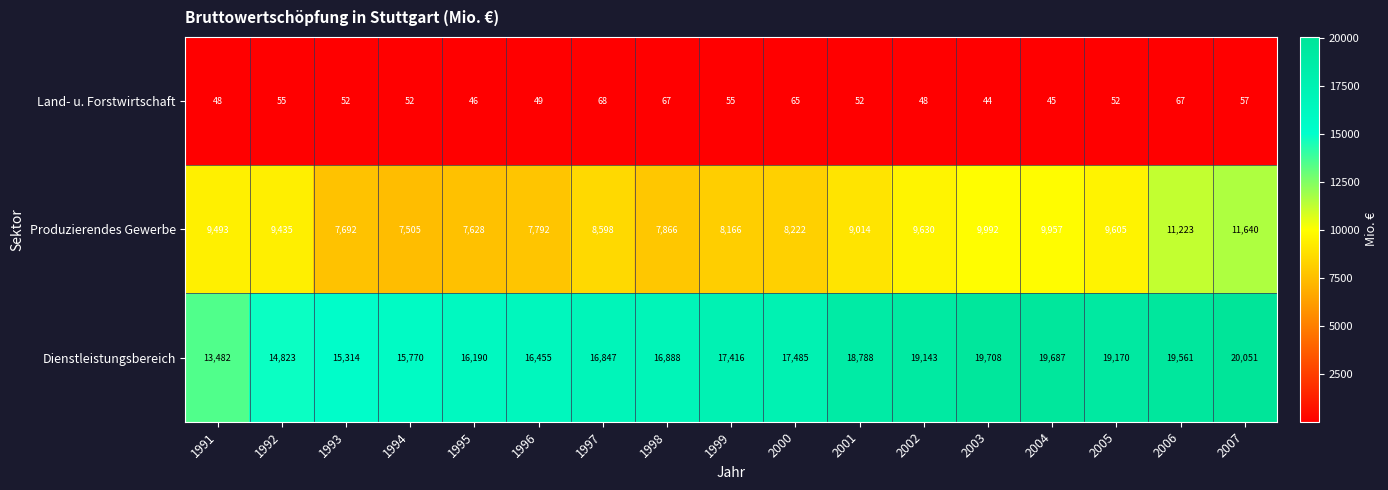

How many series are shown in this chart?

3